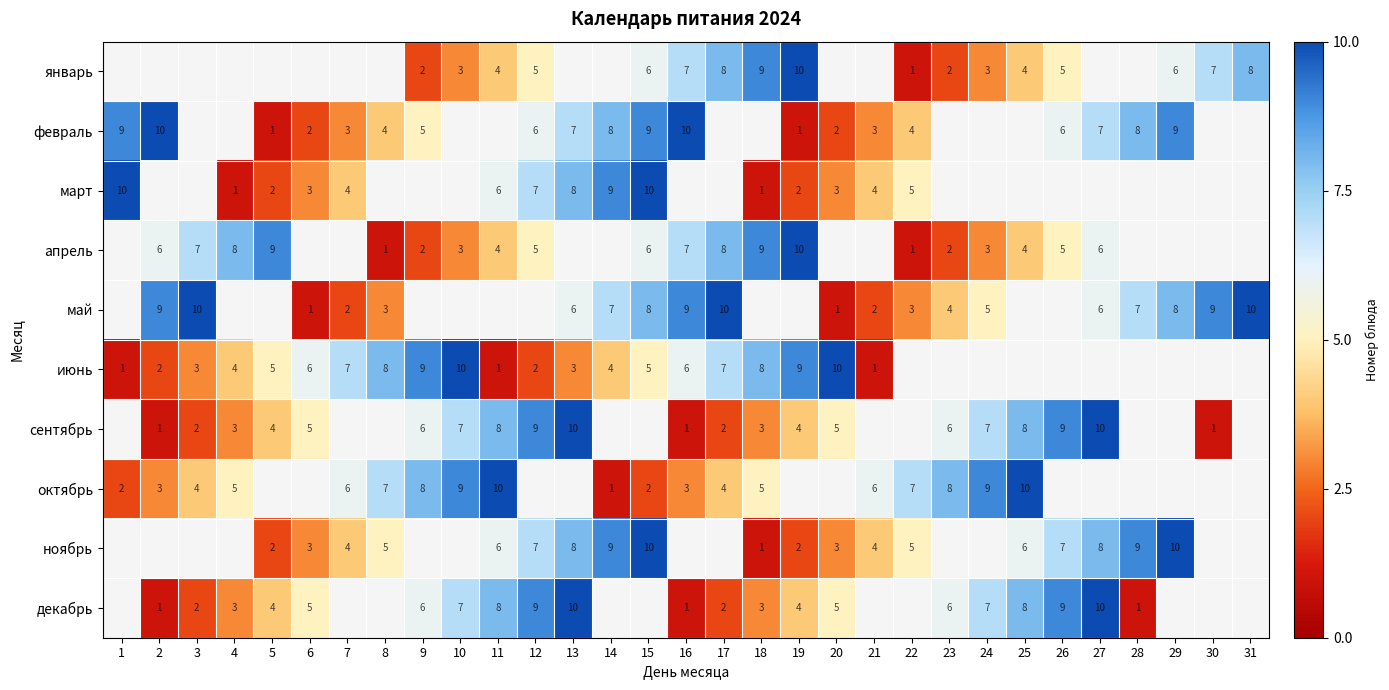

True or false: сентябрь has a value of 14 at 27.

False